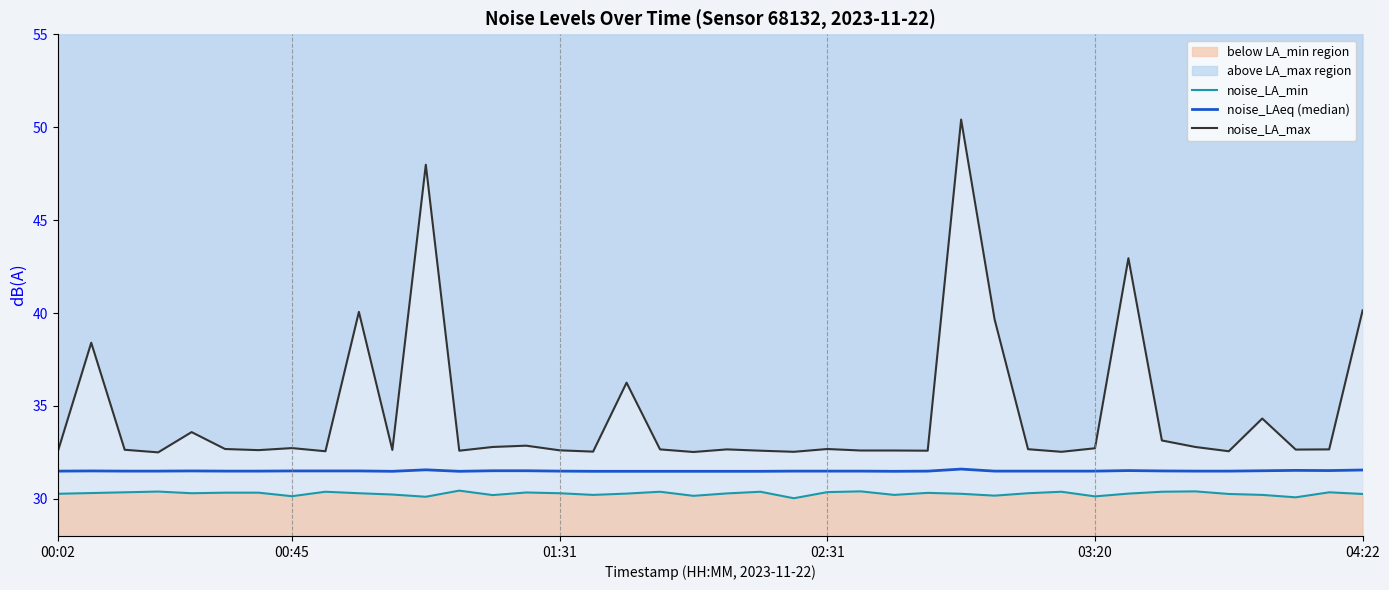

At which label does noise_LA_min reach its peak?

12